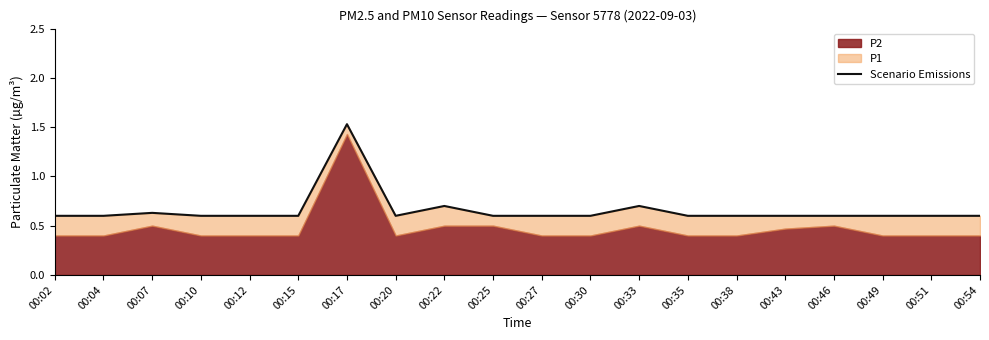

Rank the categories by value from highest to lowest.

00:17, 00:22, 00:33, 00:07, 00:02, 00:04, 00:10, 00:12, 00:15, 00:20, 00:25, 00:27, 00:30, 00:35, 00:38, 00:43, 00:46, 00:49, 00:51, 00:54